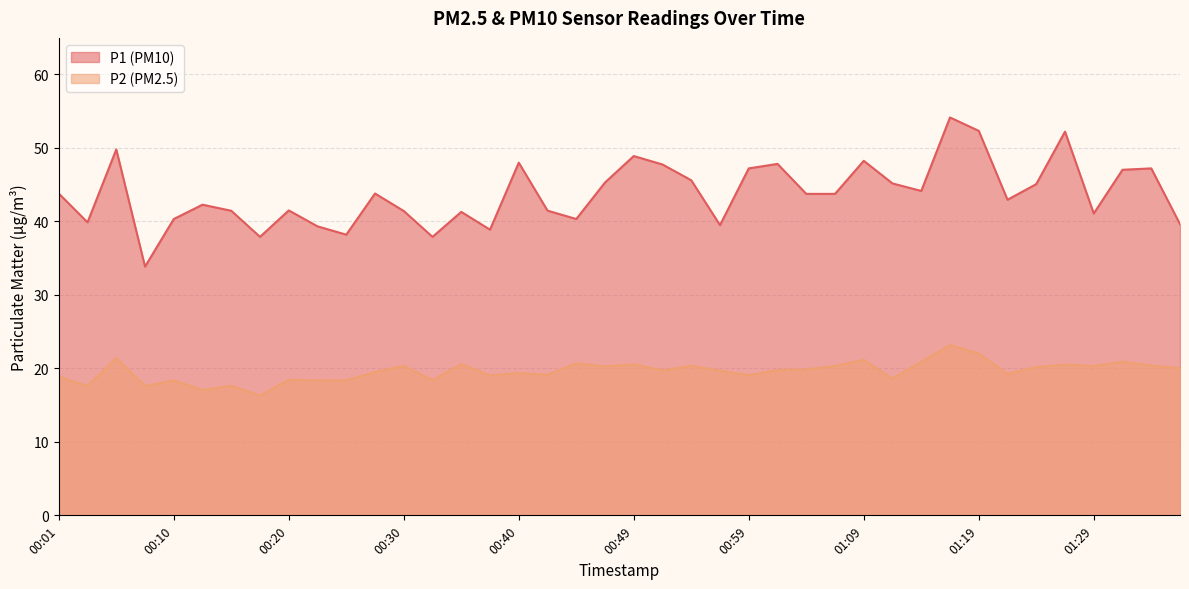

True or false: P1 and P2 cross at least once.

False